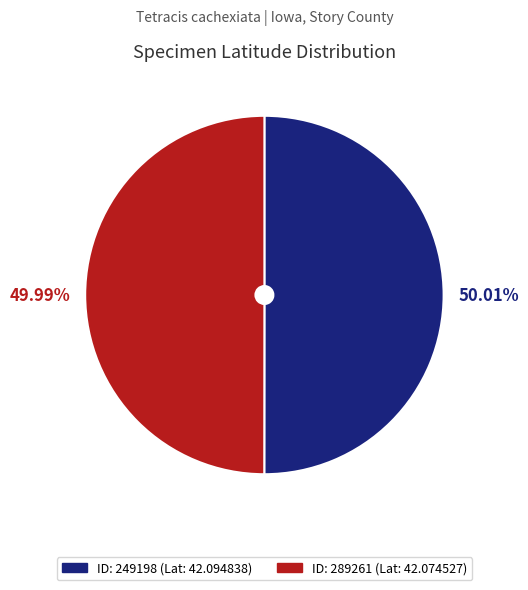

Does any single category account for the majority?

Yes